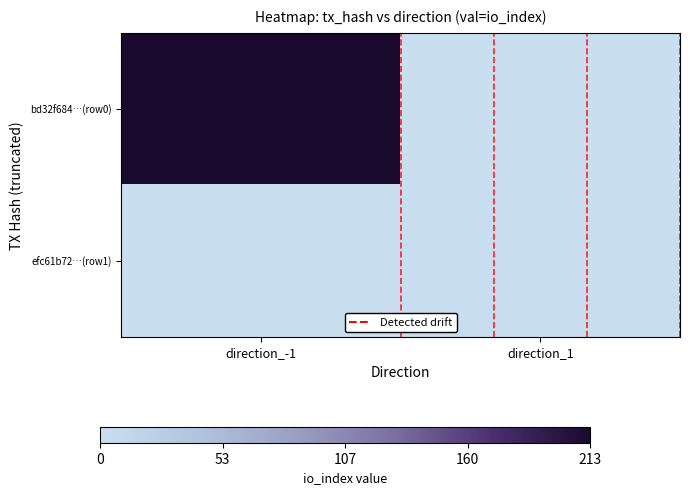

Between direction_-1 and direction_1, which is larger?

direction_-1